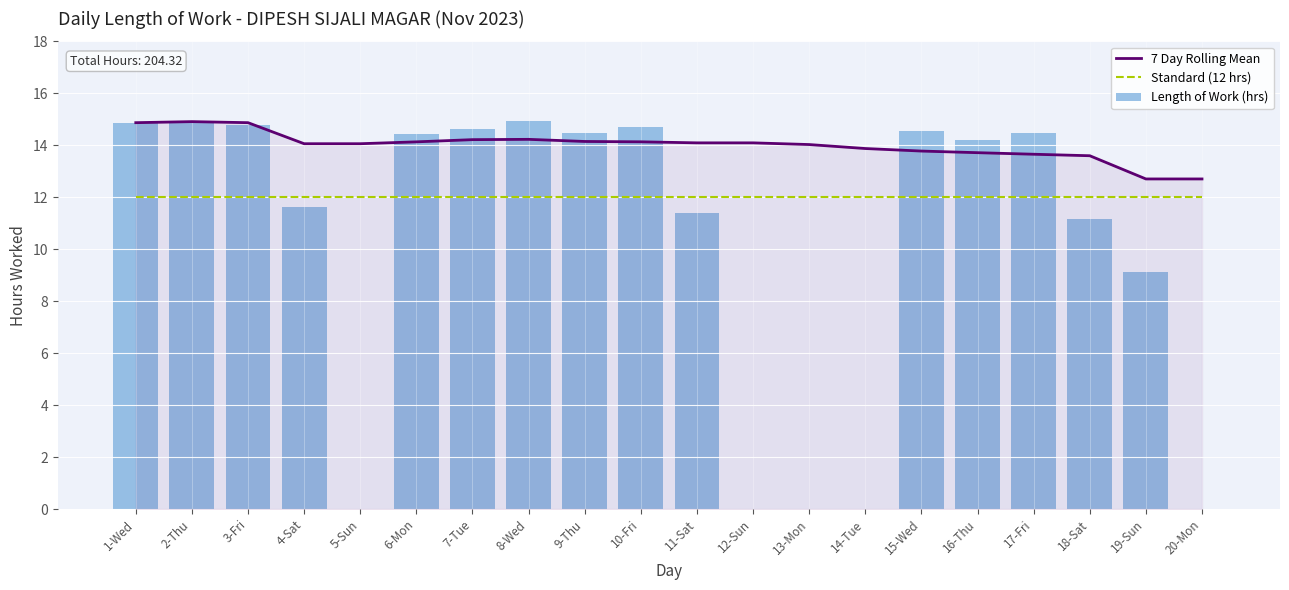

Read the 7 Day Rolling Mean value at 7-Tue.

14.2